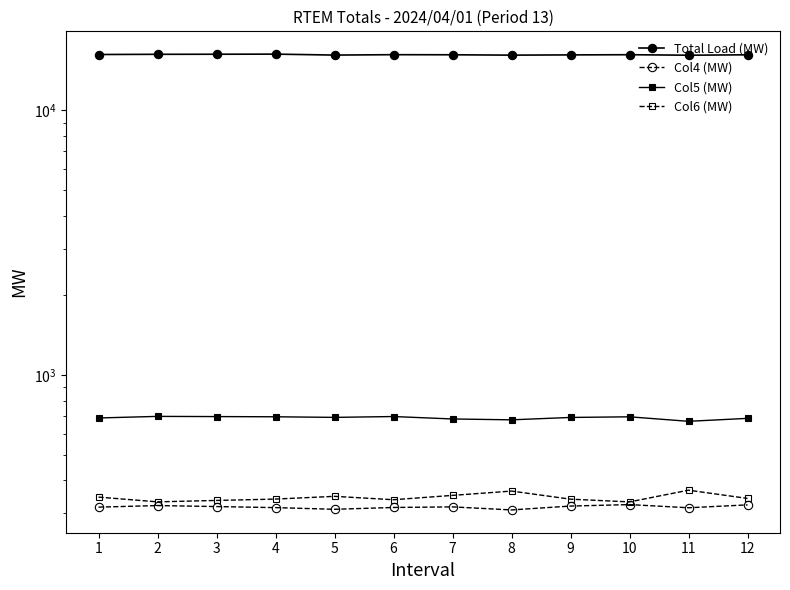

At how many categories does at least one series exceed 13211?

12